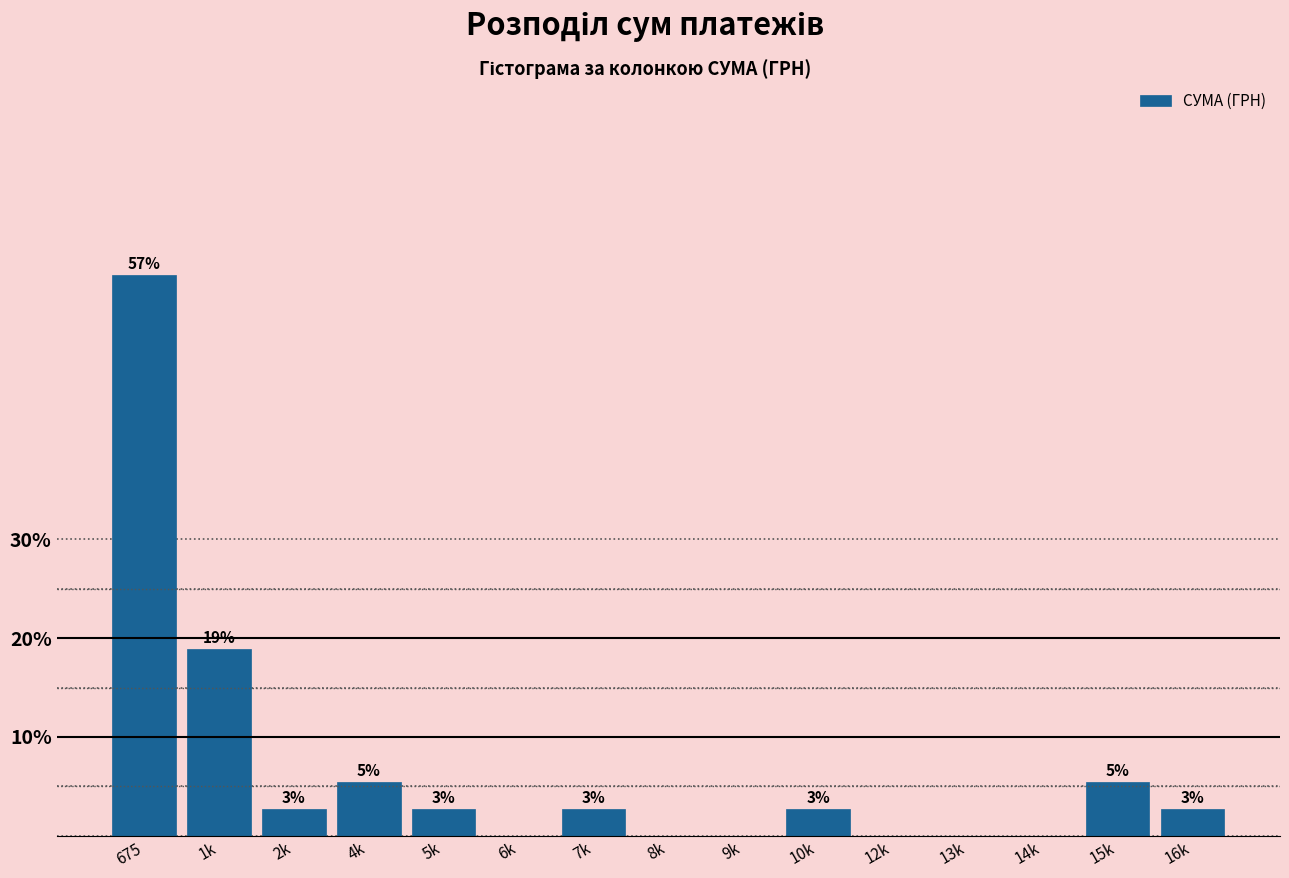

Are the bars horizontal?

No